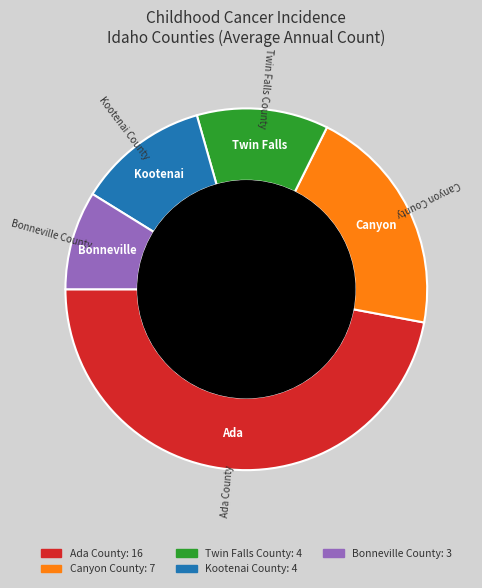

The Bonneville County slice represents 9% of the pie. True or false?

True